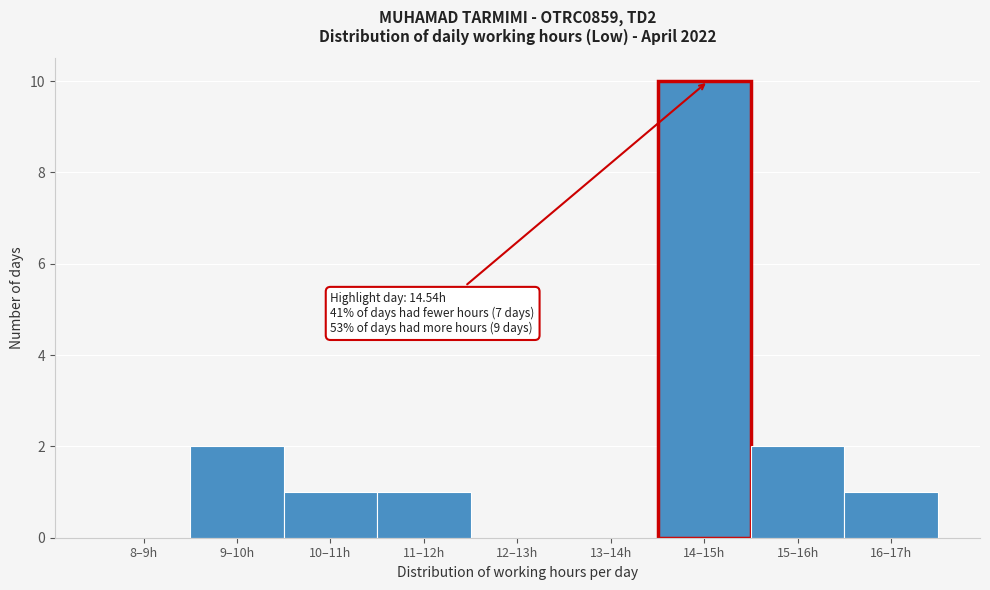

Reading right to left, extract all data points from this chart.

16–17h=1	15–16h=2	14–15h=10	13–14h=0	12–13h=0	11–12h=1	10–11h=1	9–10h=2	8–9h=0